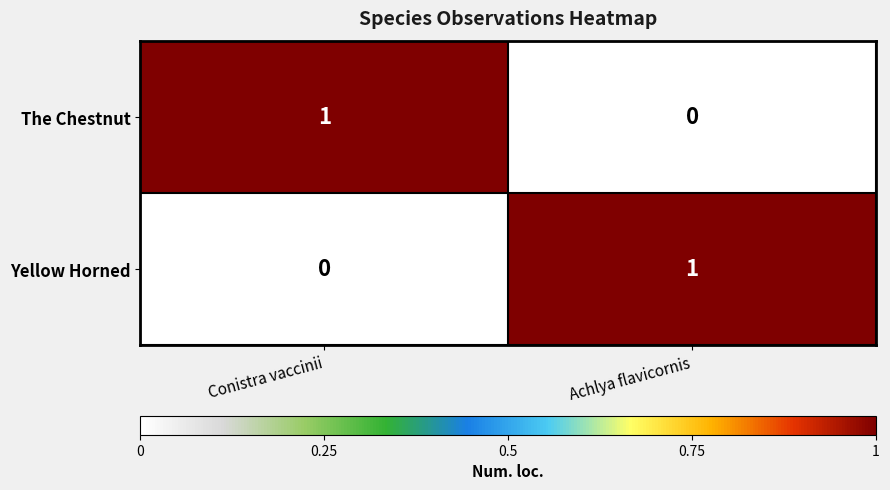

True or false: The Chestnut has a value of 0 at Achlya flavicornis.

True